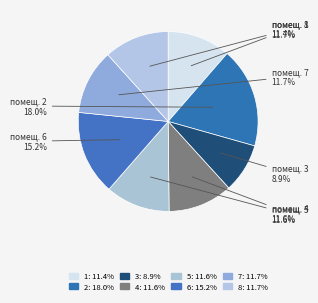

How many segments does this pie chart have?

8